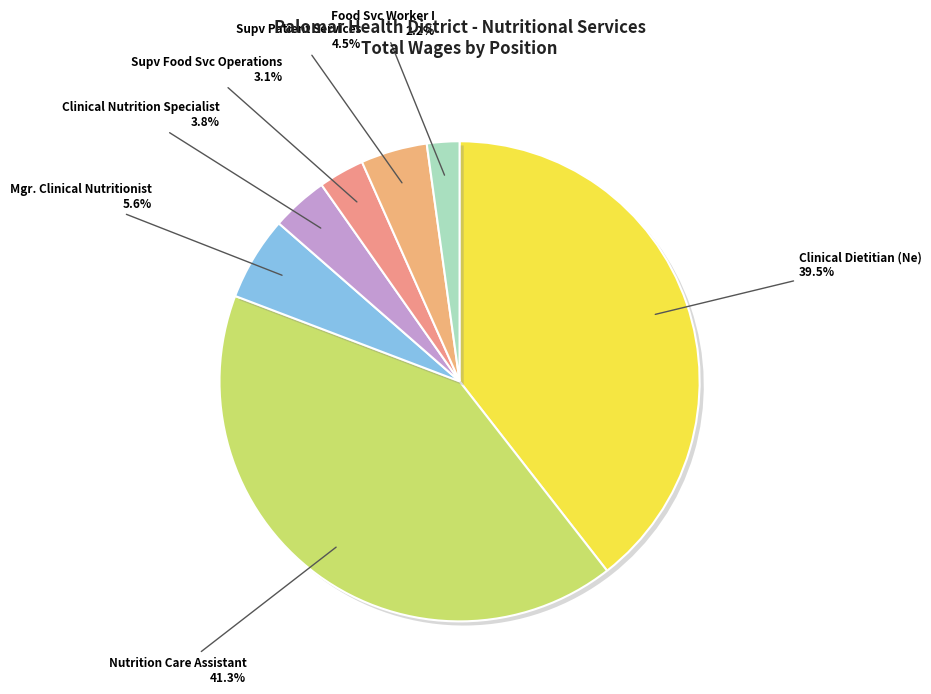

To the nearest percent, what is the difference between the largest and smallest slice percentages?

39%